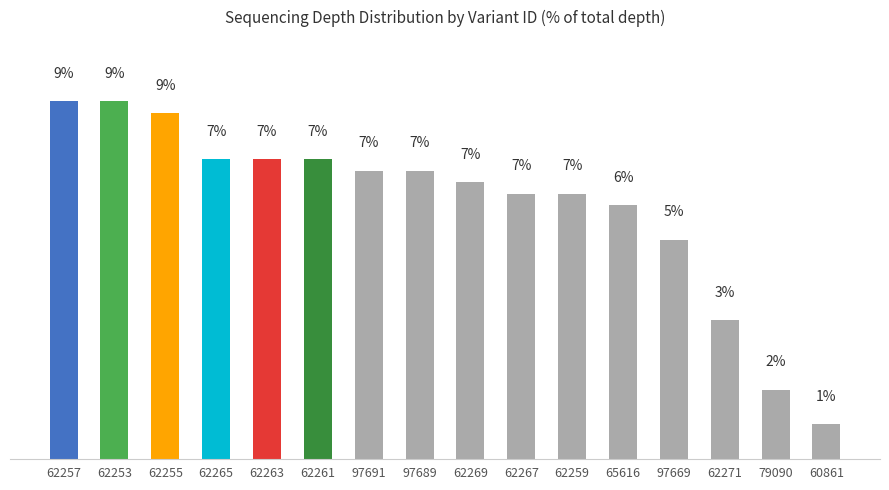

At which category does the chart reach its peak across all series?

62257